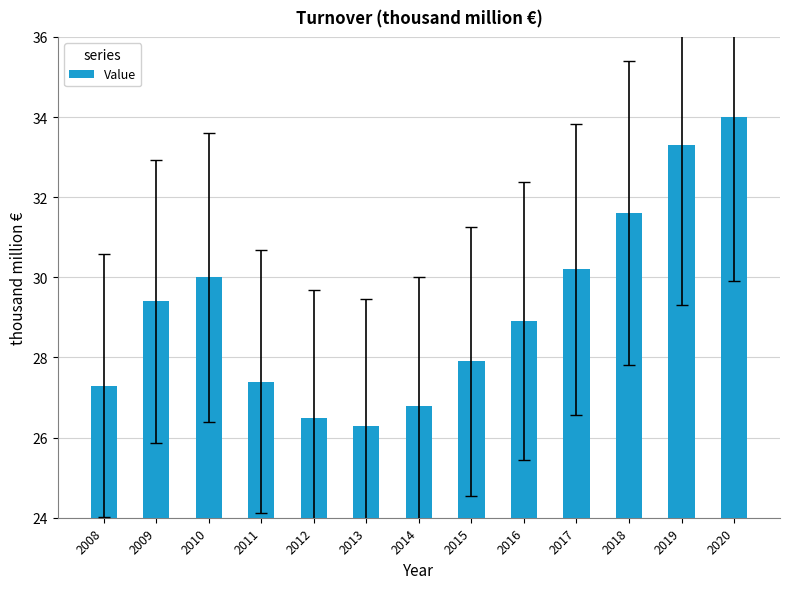

Is it true that the value at 2020 is 21.7?

False